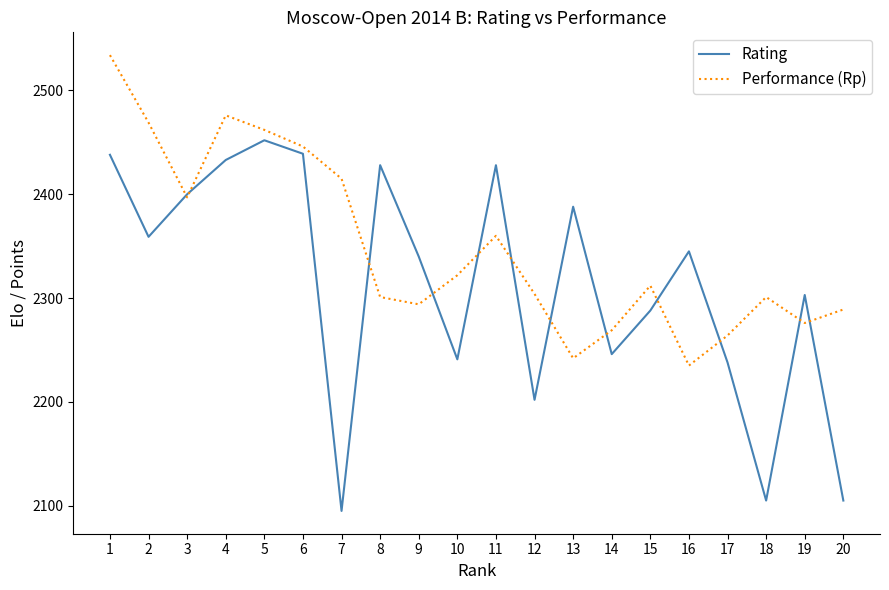

Is the value of Rating at 16 greater than the value of Performance (Rp) at 1?

No